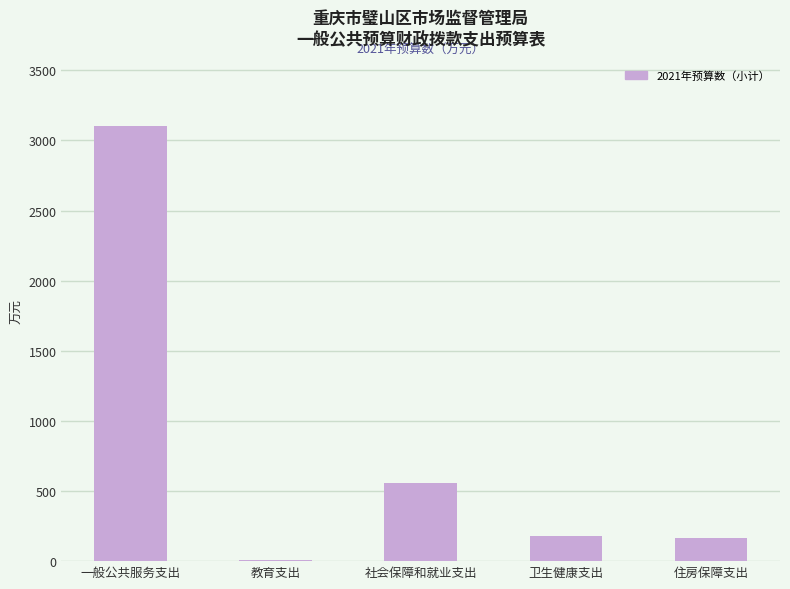

Count the number of categories in the chart.

5